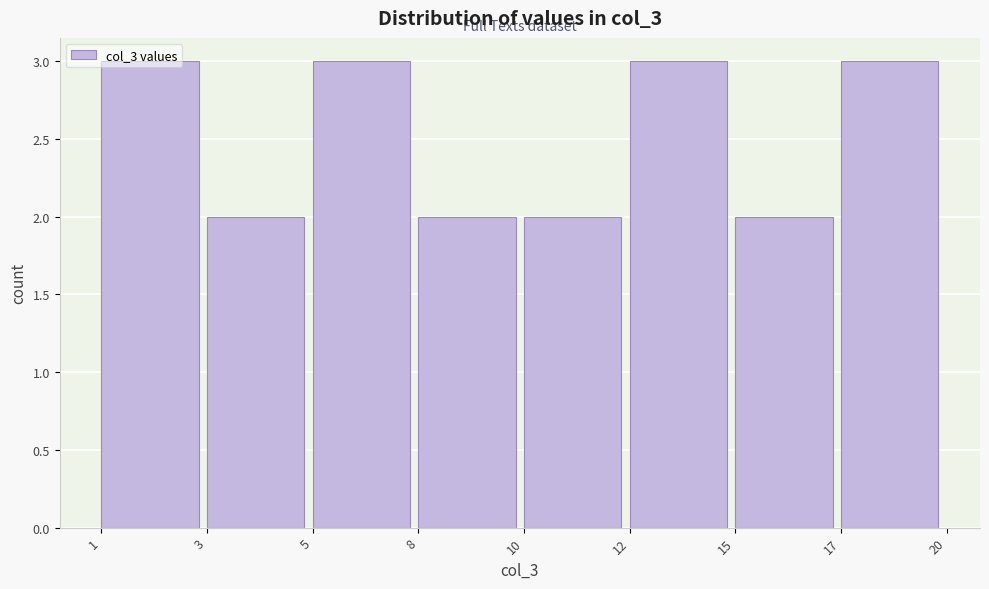

The value at 17 is 3. True or false?

True